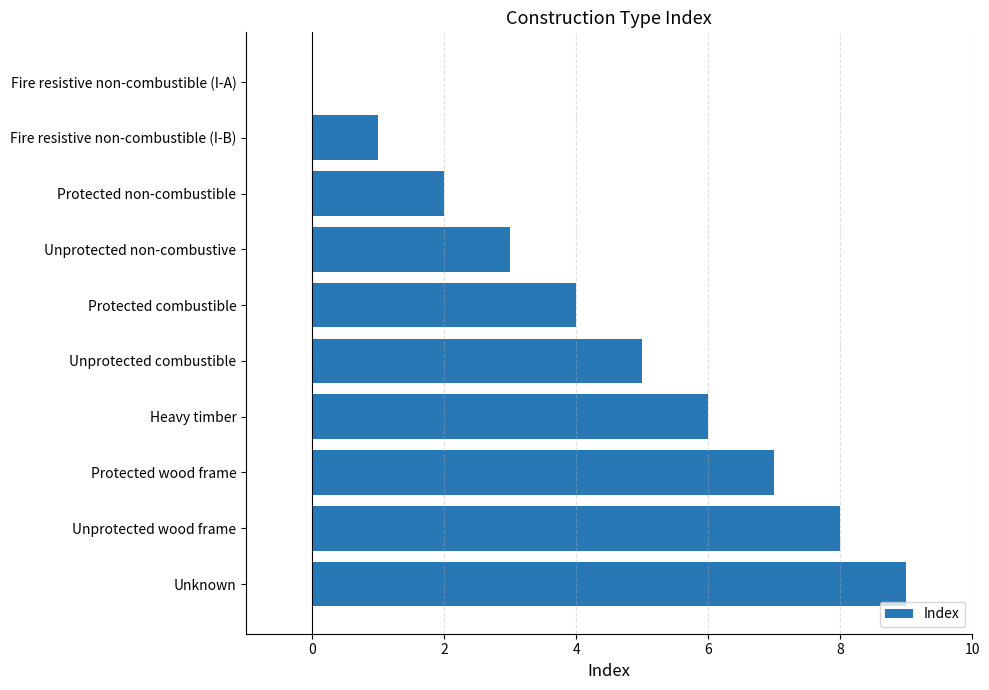

Approximately how many times larger is the value at Protected wood frame compared to Unprotected wood frame?

0.9